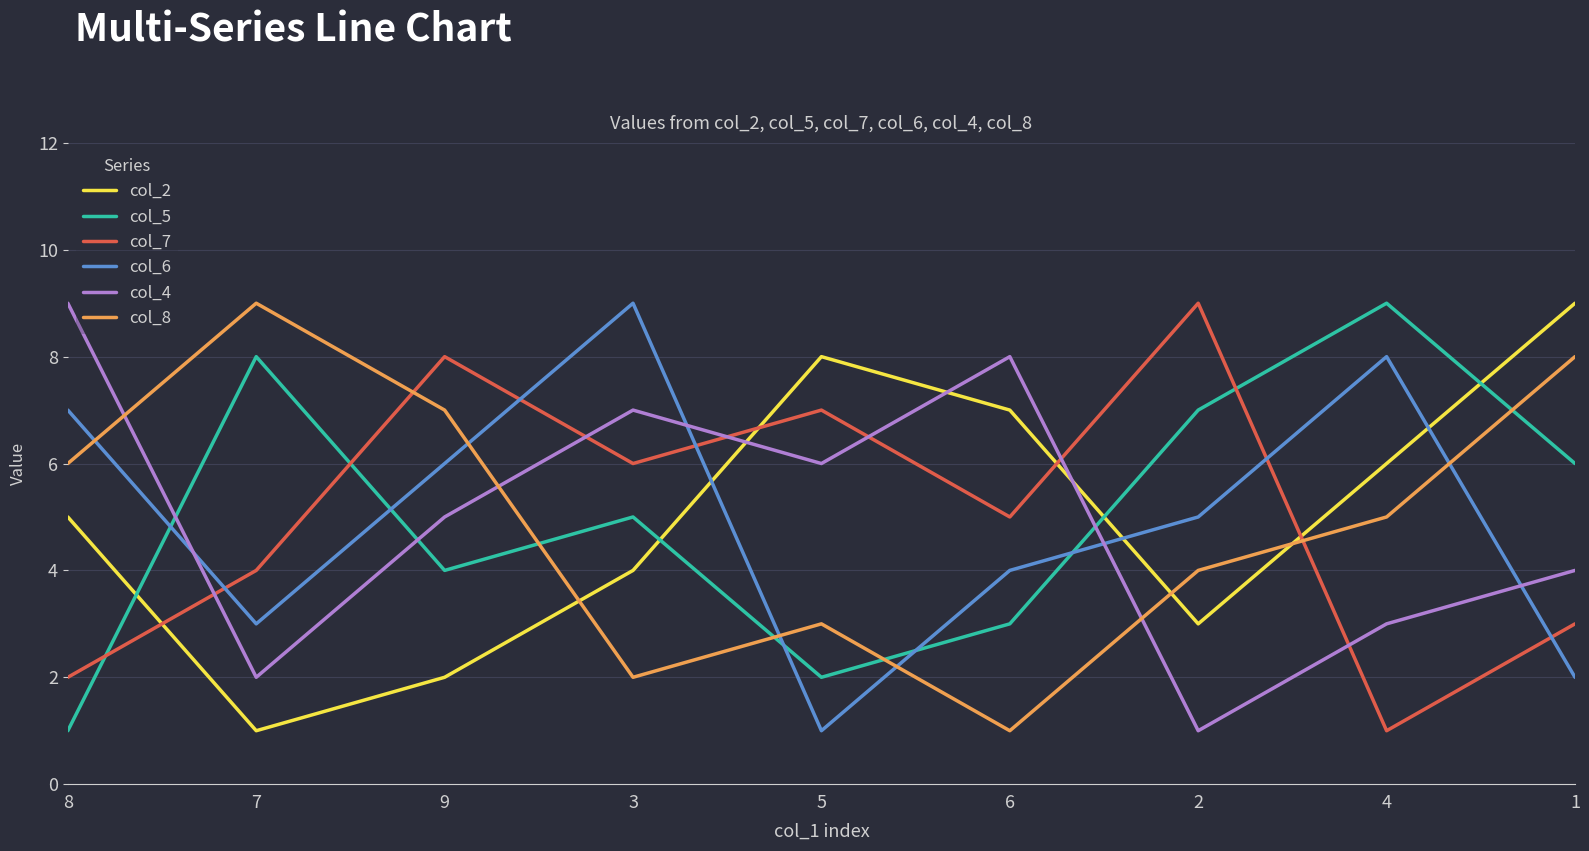

At which category does col_6 reach its first local valley?

7